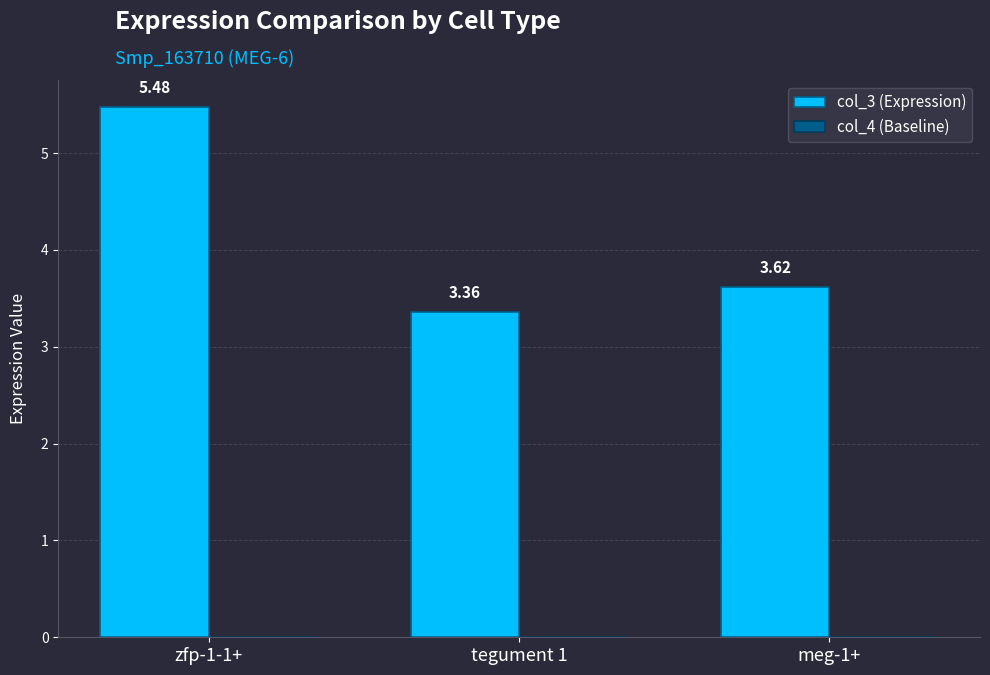

What is the change in value from tegument 1 to meg-1+?

+0.3